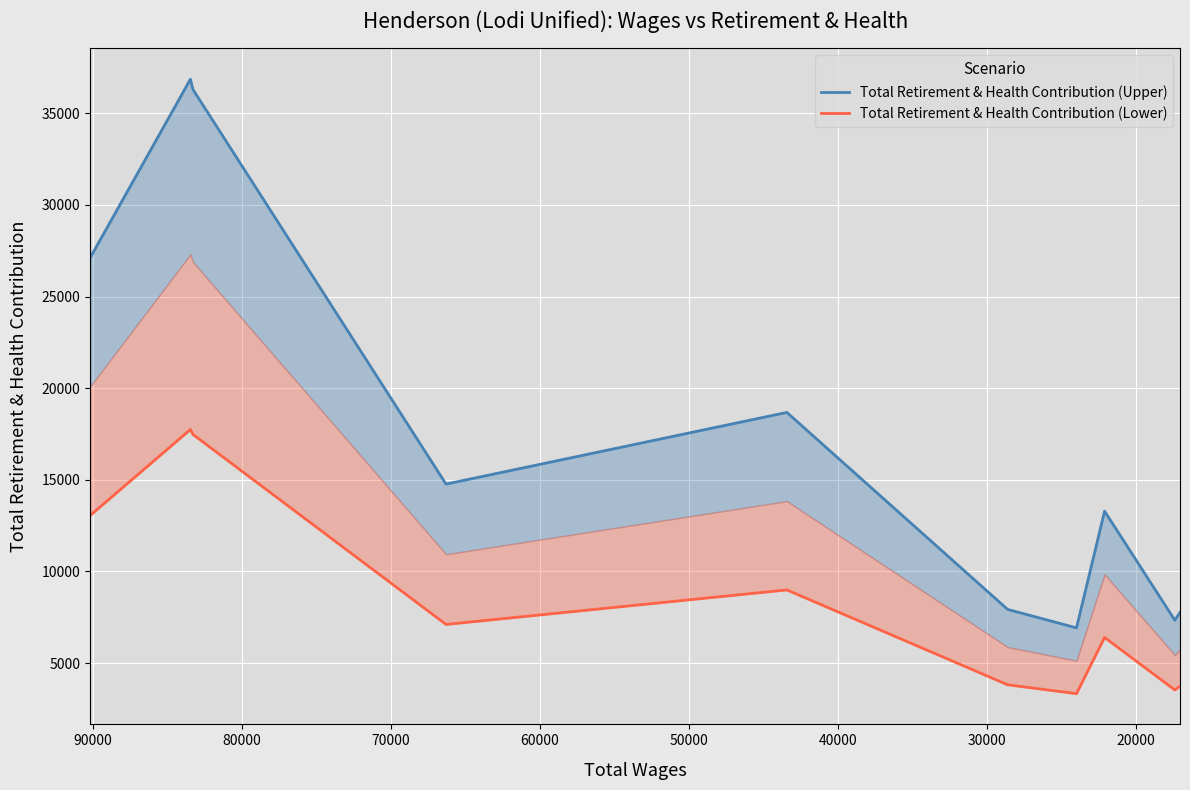

The Total Retirement & Health Contribution (Lower) series shows 11446.7 at 30000. True or false?

False